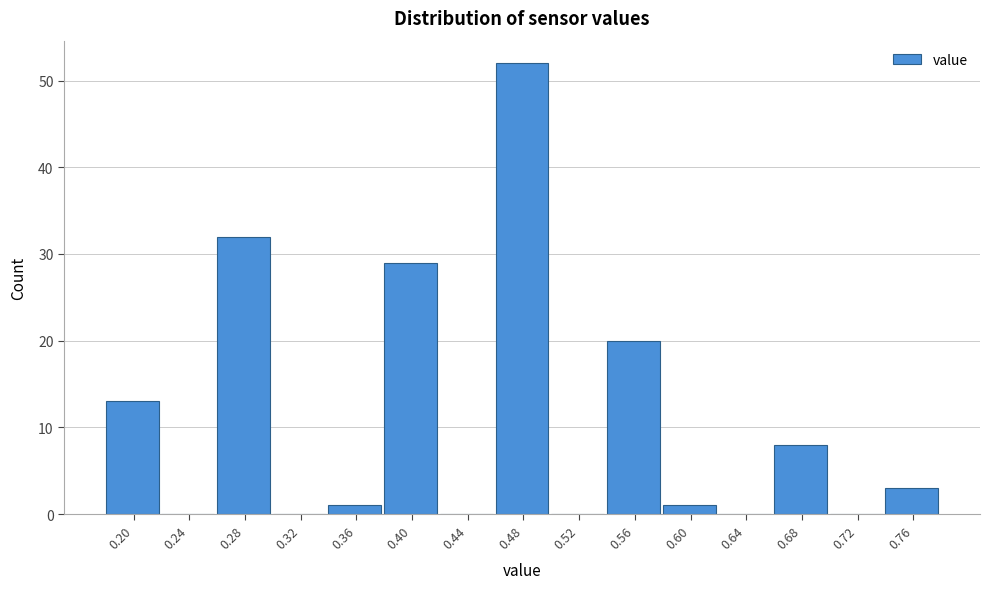

Reading left to right, what are all the values shown in this chart?

0.20=13	0.24=0	0.28=32	0.32=0	0.36=1	0.40=29	0.44=0	0.48=52	0.52=0	0.56=20	0.60=1	0.64=0	0.68=8	0.72=0	0.76=3